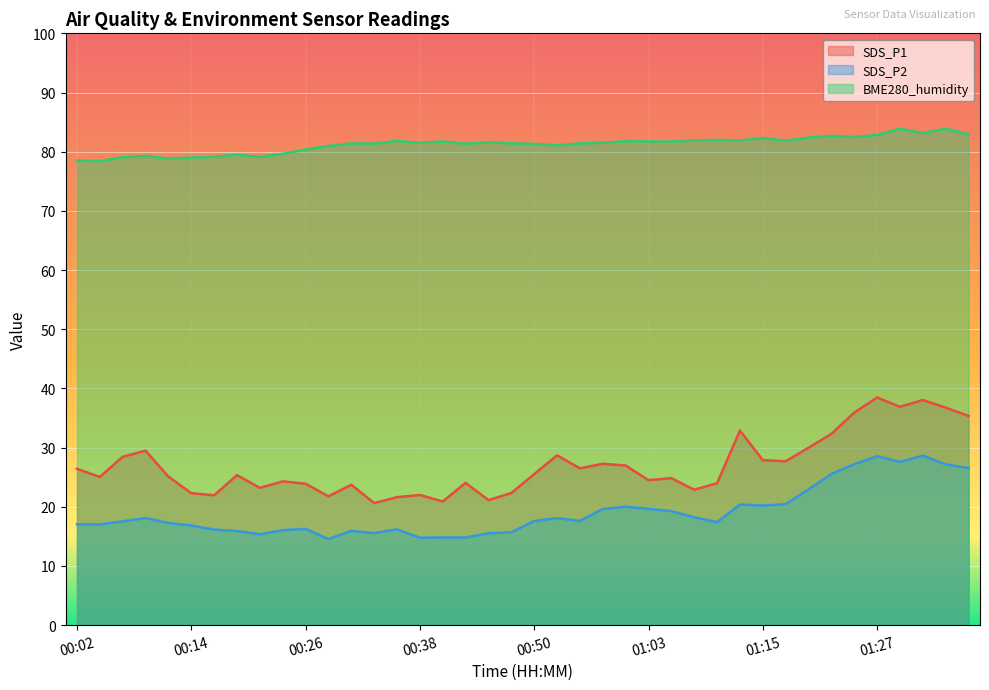

True or false: SDS_P2 and BME280_humidity intersect in this chart.

False